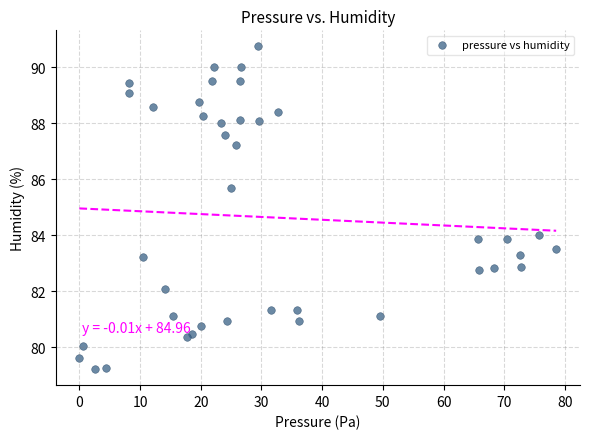

What is the range of X values (max minus min)?

78.6